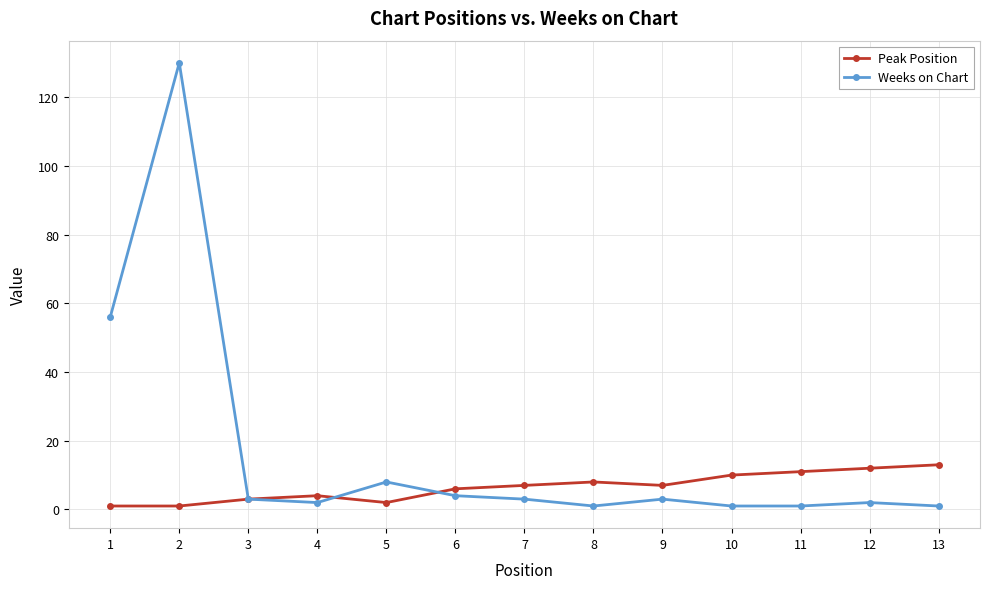

Rank the series at 13 from highest to lowest value.

Peak Position, Weeks on Chart